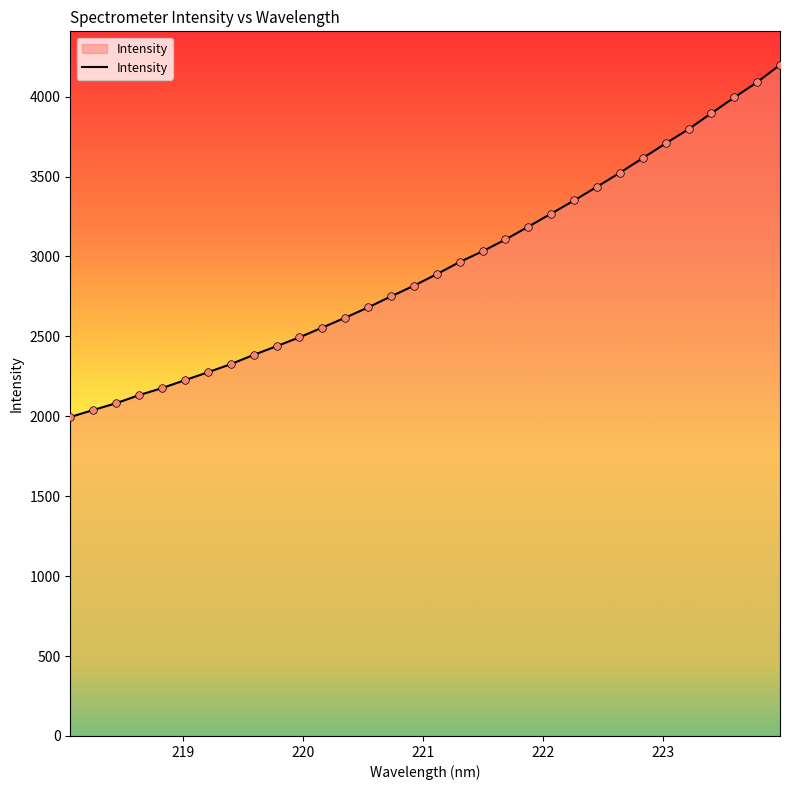

What is the difference between the maximum and minimum values?

2203.1